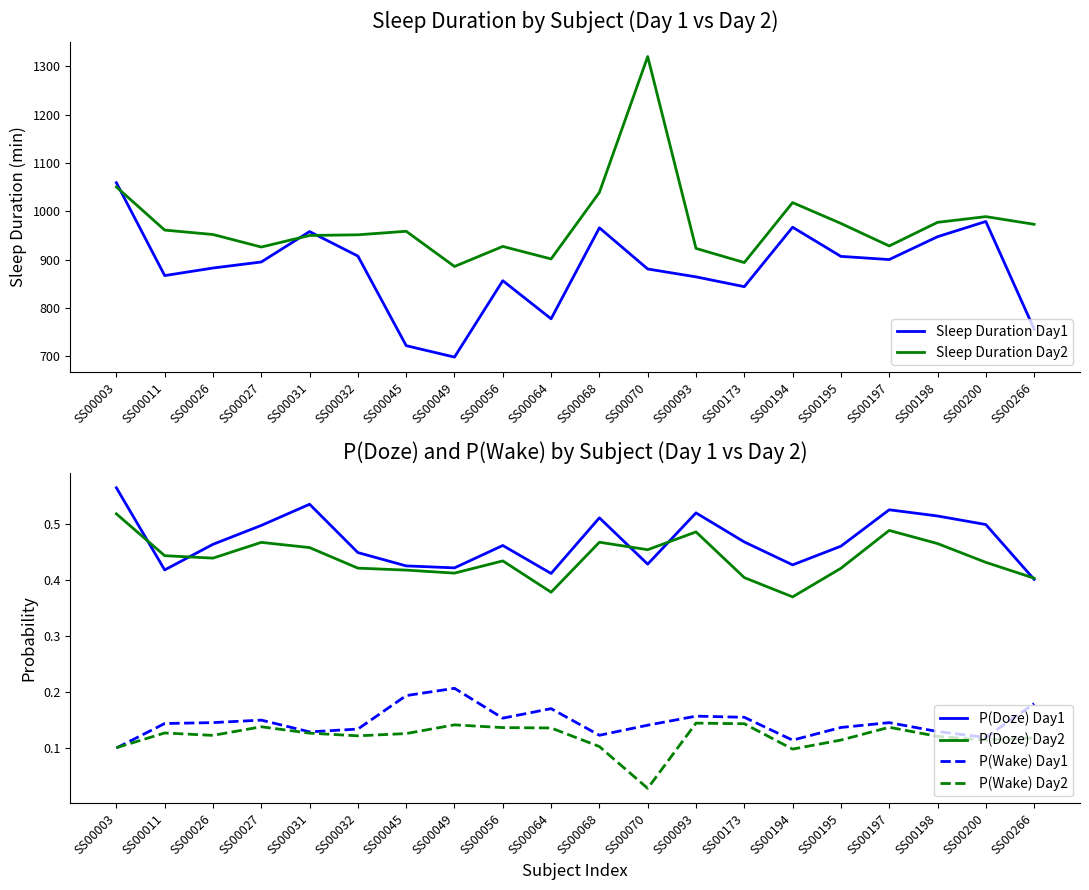

True or false: P(Wake) Day1 has a value of 0.3 at SS00266.

False